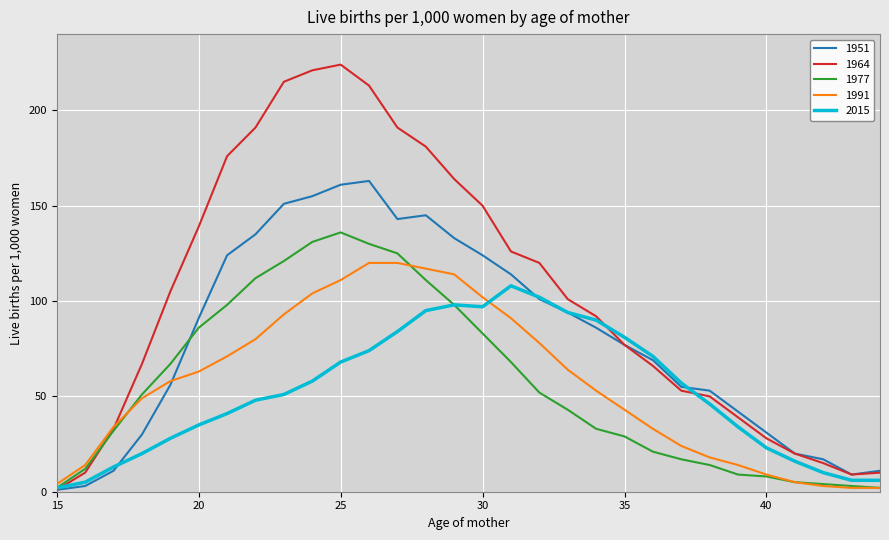

After their last crossing, which series has the higher values: 1964 or 1977?

1964